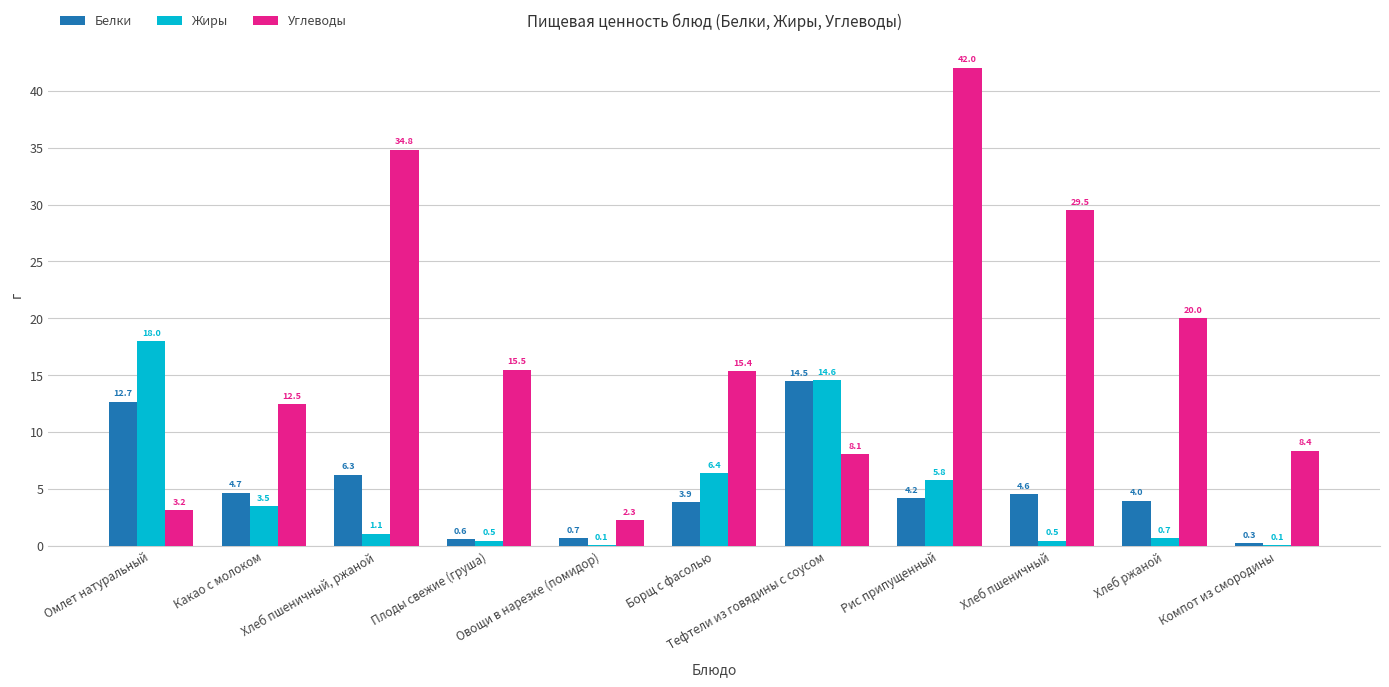

Does the chart contain stacked bars?

No